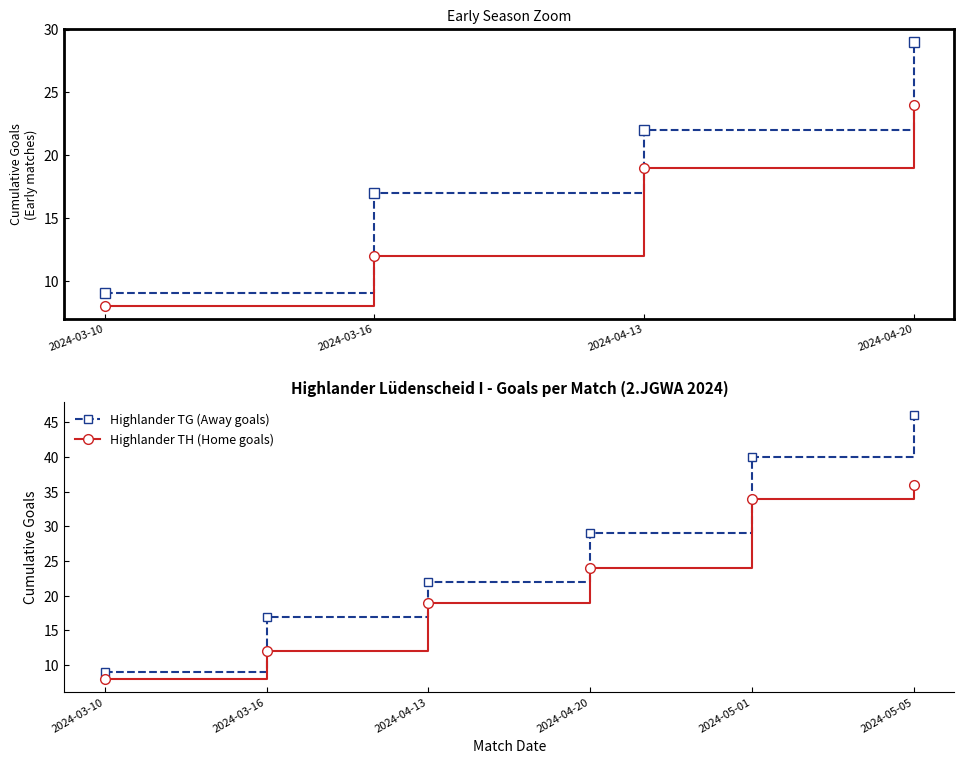

True or false: Highlander TH (Home goals) has a value of 8 at 2024-03-10.

True